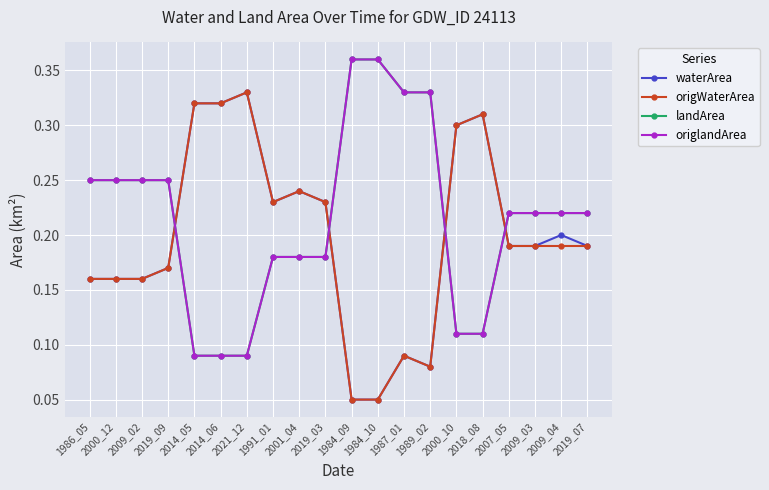

Is this an area chart (filled region under the line)?

No